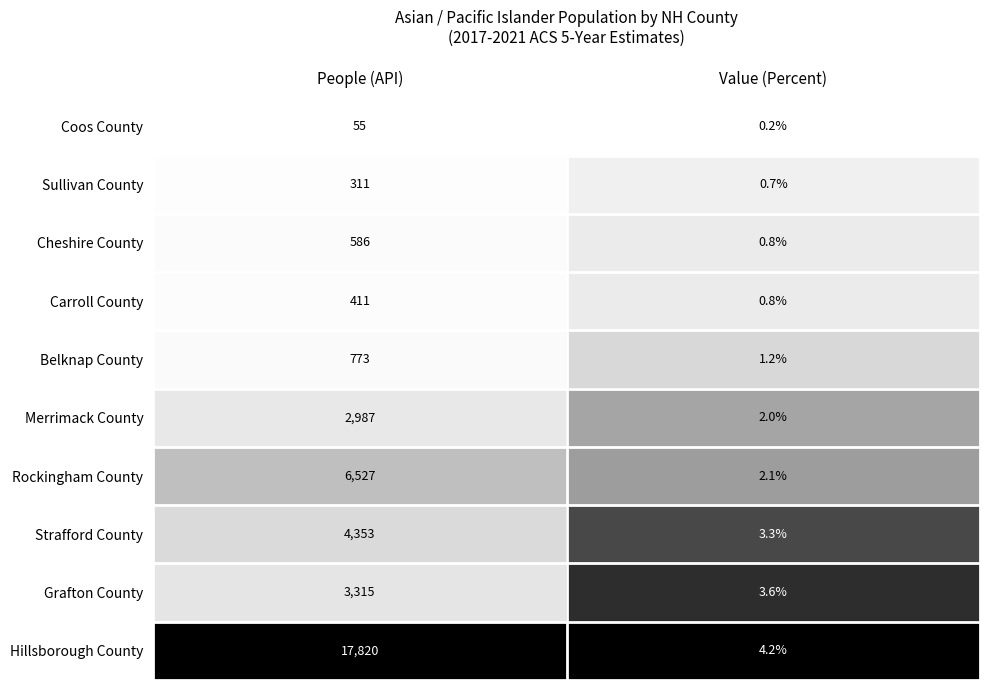

Which series has the widest spread of values?

Hillsborough County